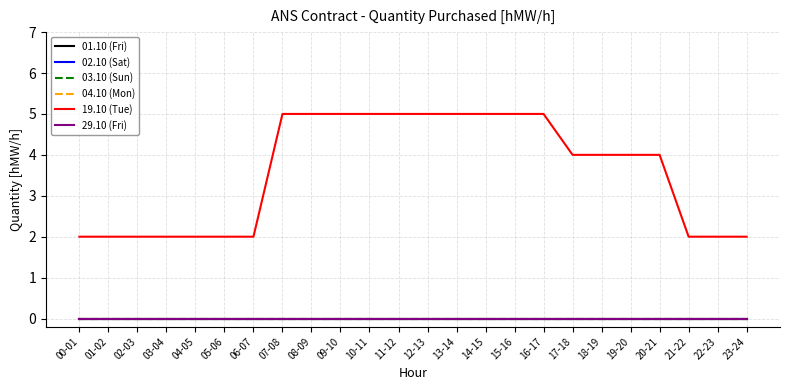

Reading left to right, list all the values displayed in this chart.

01.10 (Fri): 0	0	0	0	0	0	0	0	0	0	0	0	0	0	0	0	0	0	0	0	0	0	0	0
02.10 (Sat): 0	0	0	0	0	0	0	0	0	0	0	0	0	0	0	0	0	0	0	0	0	0	0	0
03.10 (Sun): 0	0	0	0	0	0	0	0	0	0	0	0	0	0	0	0	0	0	0	0	0	0	0	0
04.10 (Mon): 0	0	0	0	0	0	0	0	0	0	0	0	0	0	0	0	0	0	0	0	0	0	0	0
19.10 (Tue): 2	2	2	2	2	2	2	5	5	5	5	5	5	5	5	5	5	4	4	4	4	2	2	2
29.10 (Fri): 0	0	0	0	0	0	0	0	0	0	0	0	0	0	0	0	0	0	0	0	0	0	0	0